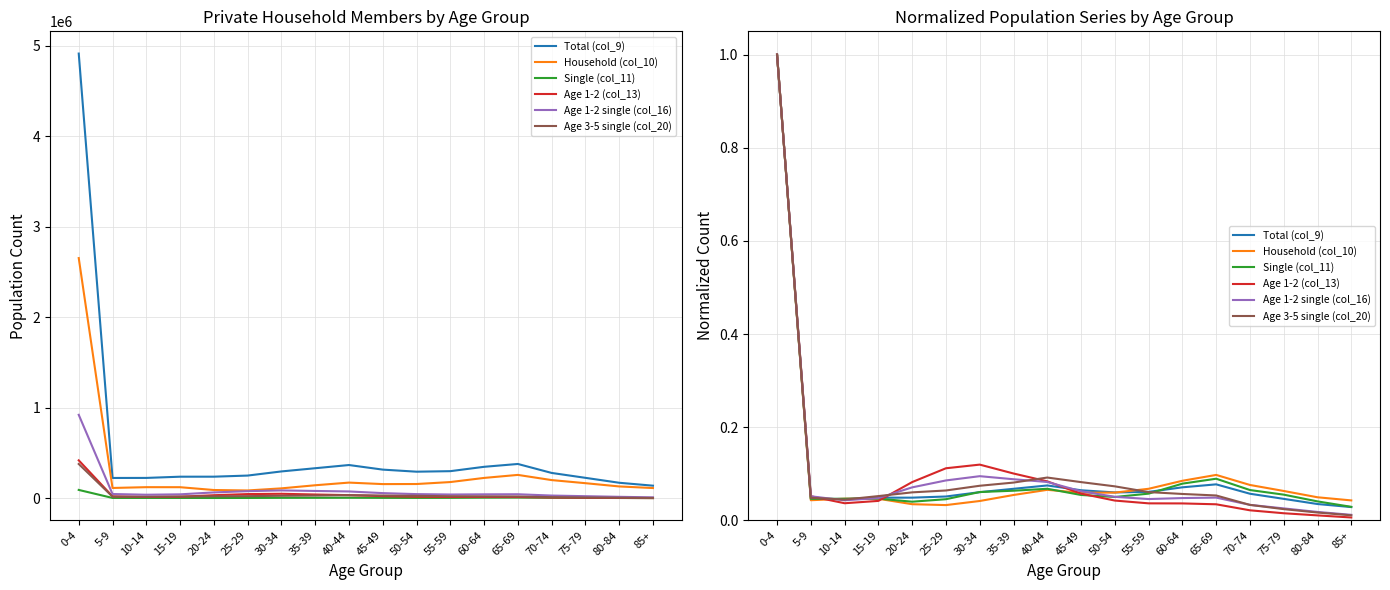

List the series in order of their peak value, highest first.

Total (col_9), Household (col_10), Single (col_11), Age 1-2 (col_13), Age 1-2 single (col_16), Age 3-5 single (col_20)